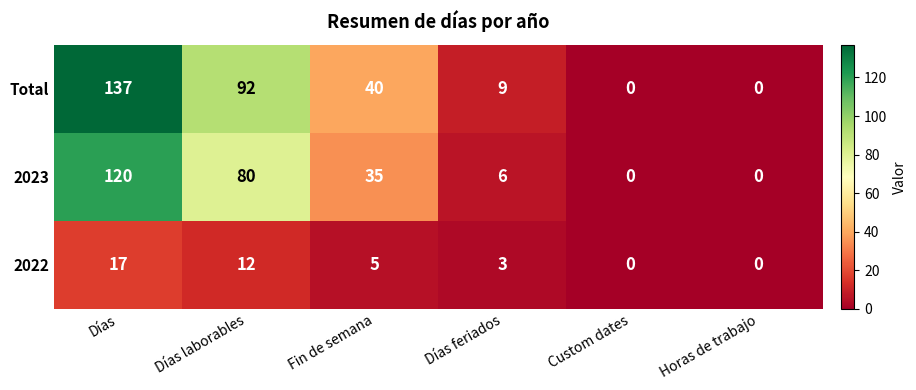

How many categories are shown in the chart?

6